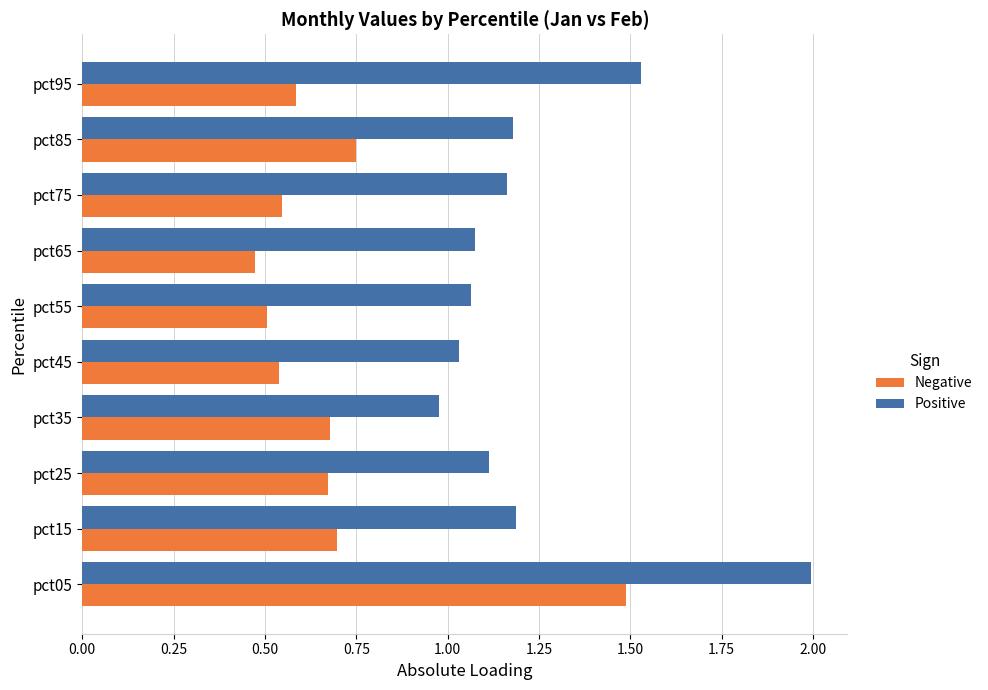

Rank the series by their maximum value, from highest to lowest.

Positive, Negative